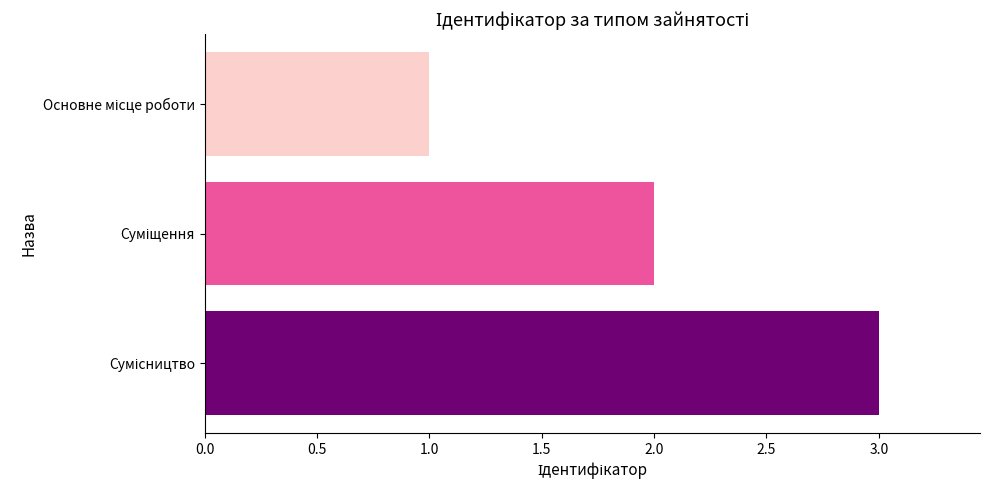

What is the sum of all values?

6